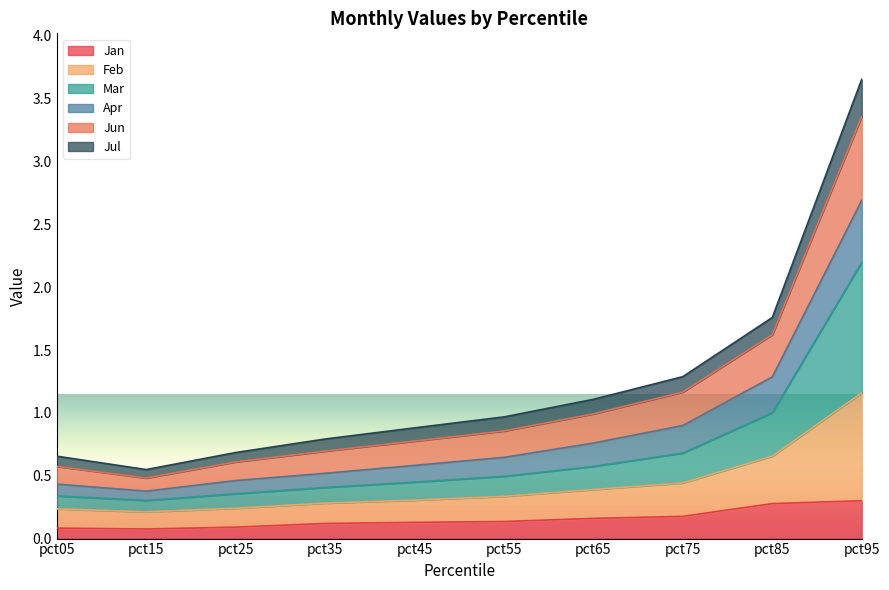

Which series changed the most between pct25 and pct85?

Jun